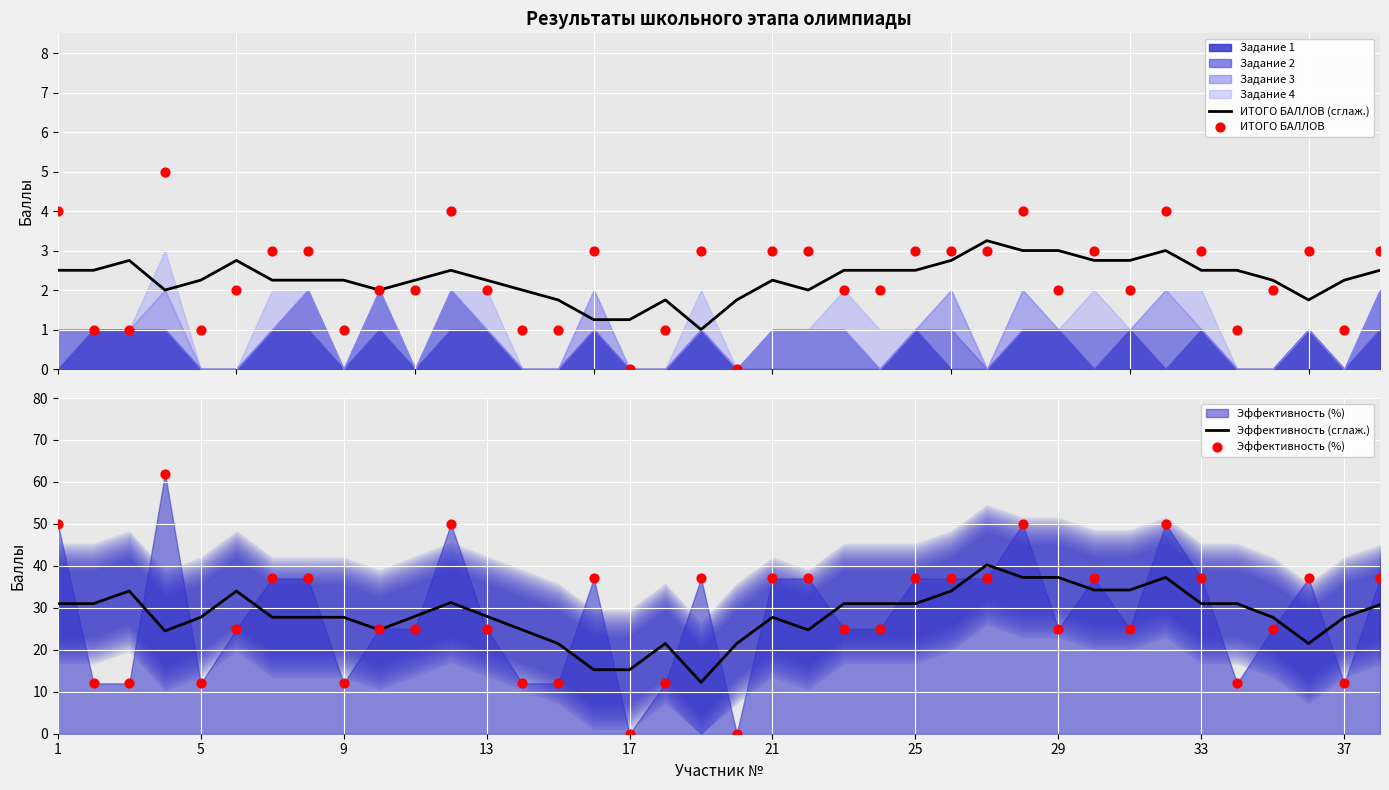

The value of Эффективность (сглаж.) at 37 is 27.8. True or false?

True